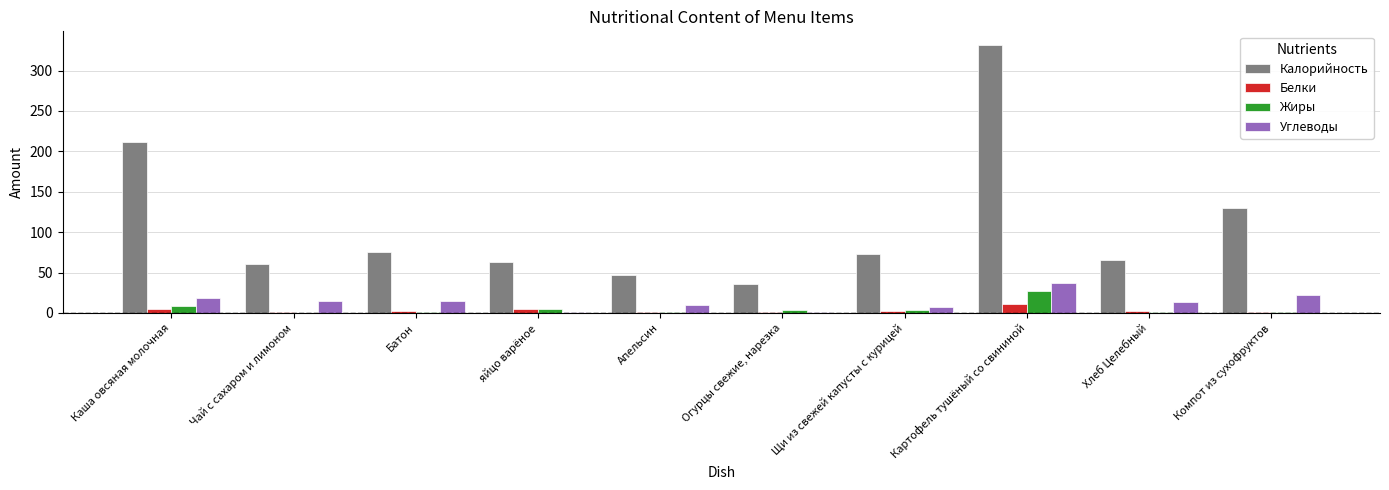

Which category has the highest value in the Белки series?

Картофель тушёный со свининой